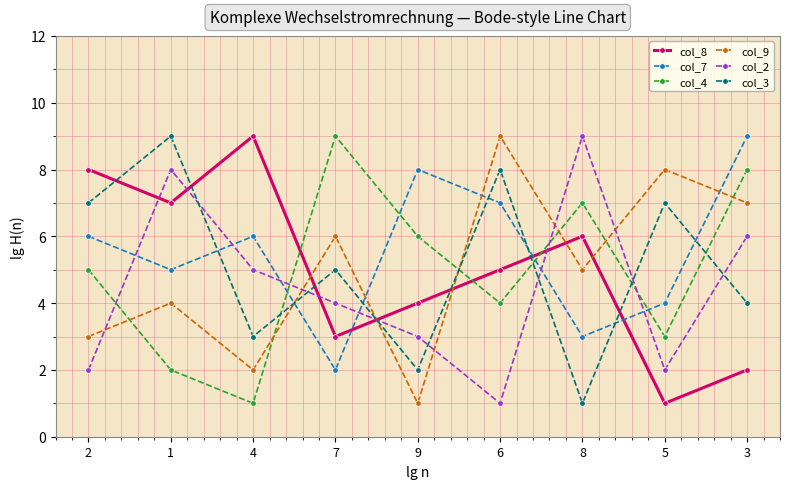

What is the difference between the col_3 values at 8 and 5?

6